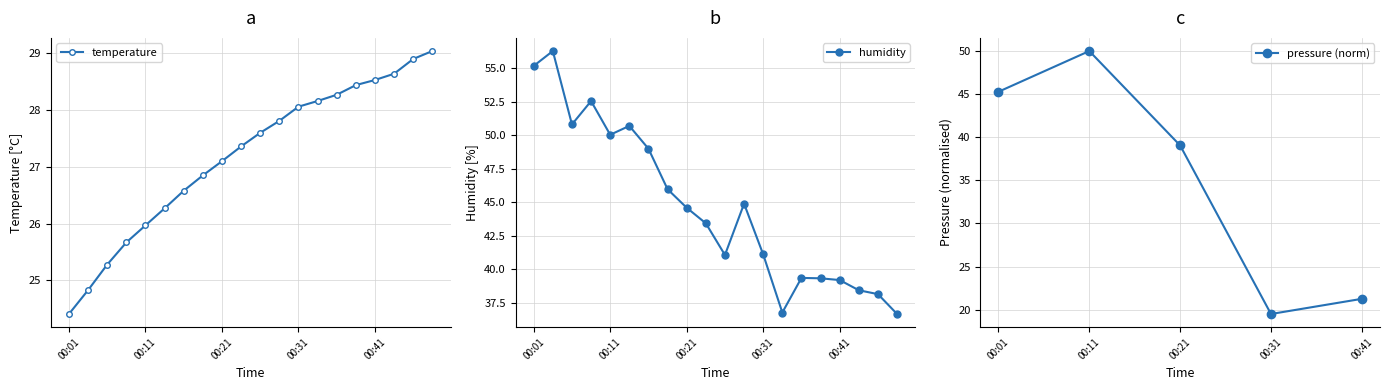

How many values in the humidity series exceed 44?

10